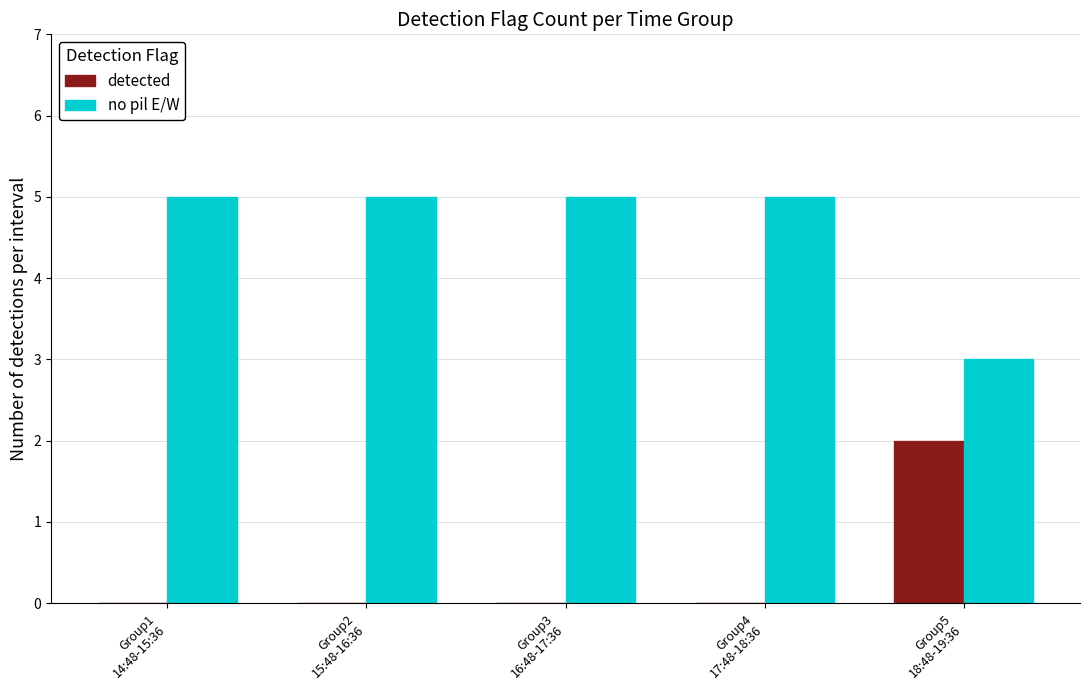

The detected series shows 1 at Group2
15:48-16:36. True or false?

False